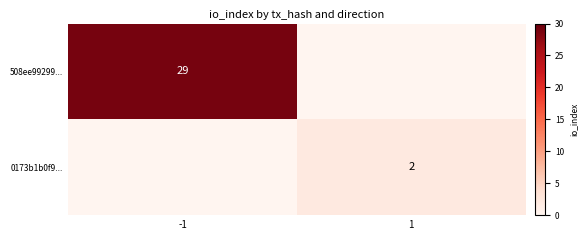

The 508ee99299... series shows 16 at -1. True or false?

False